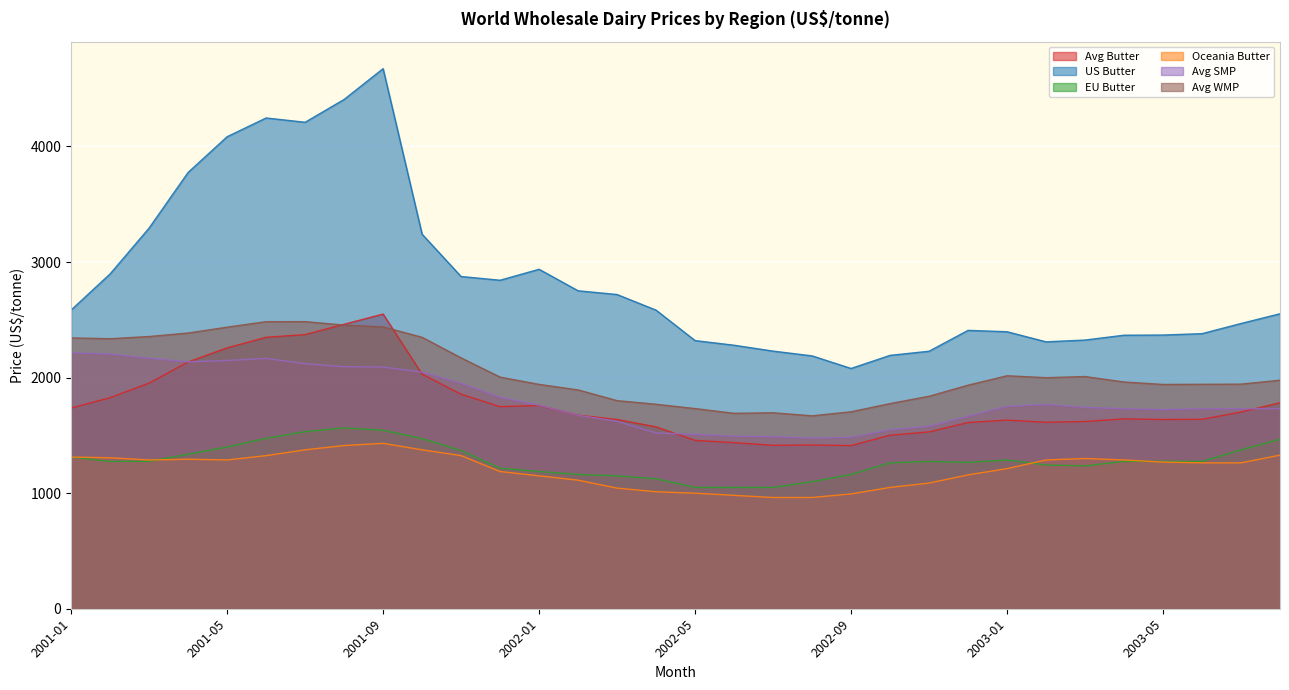

What is the difference between the highest and lowest values at 2003-03?

1088.7